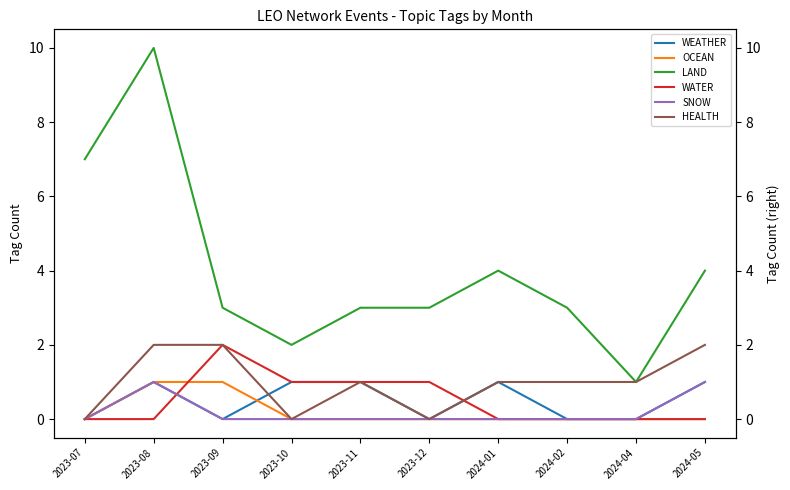

Where does the LAND series first go above 3?

2023-07